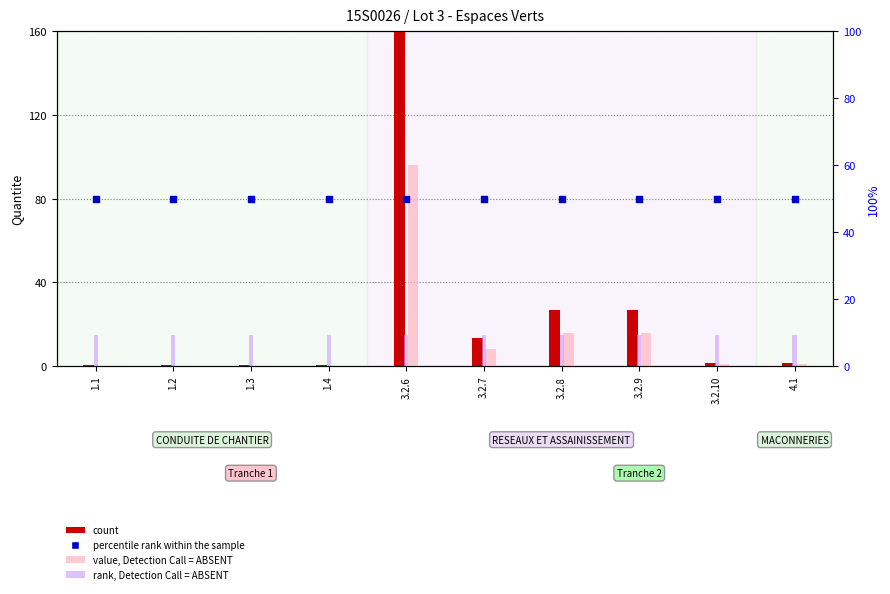

Which series contains the lowest Y value?

value, Detection Call = ABSENT